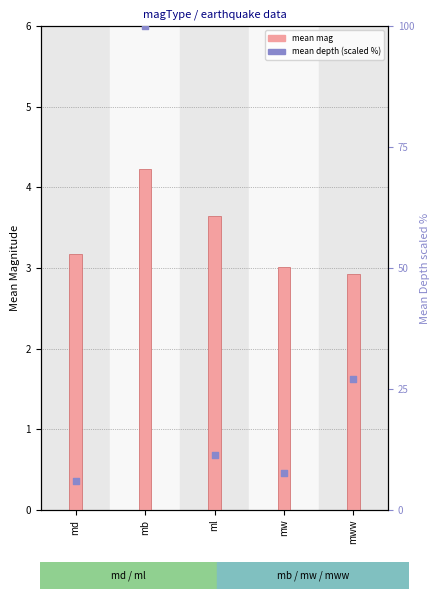

What is the total value across all series at mww?

29.9